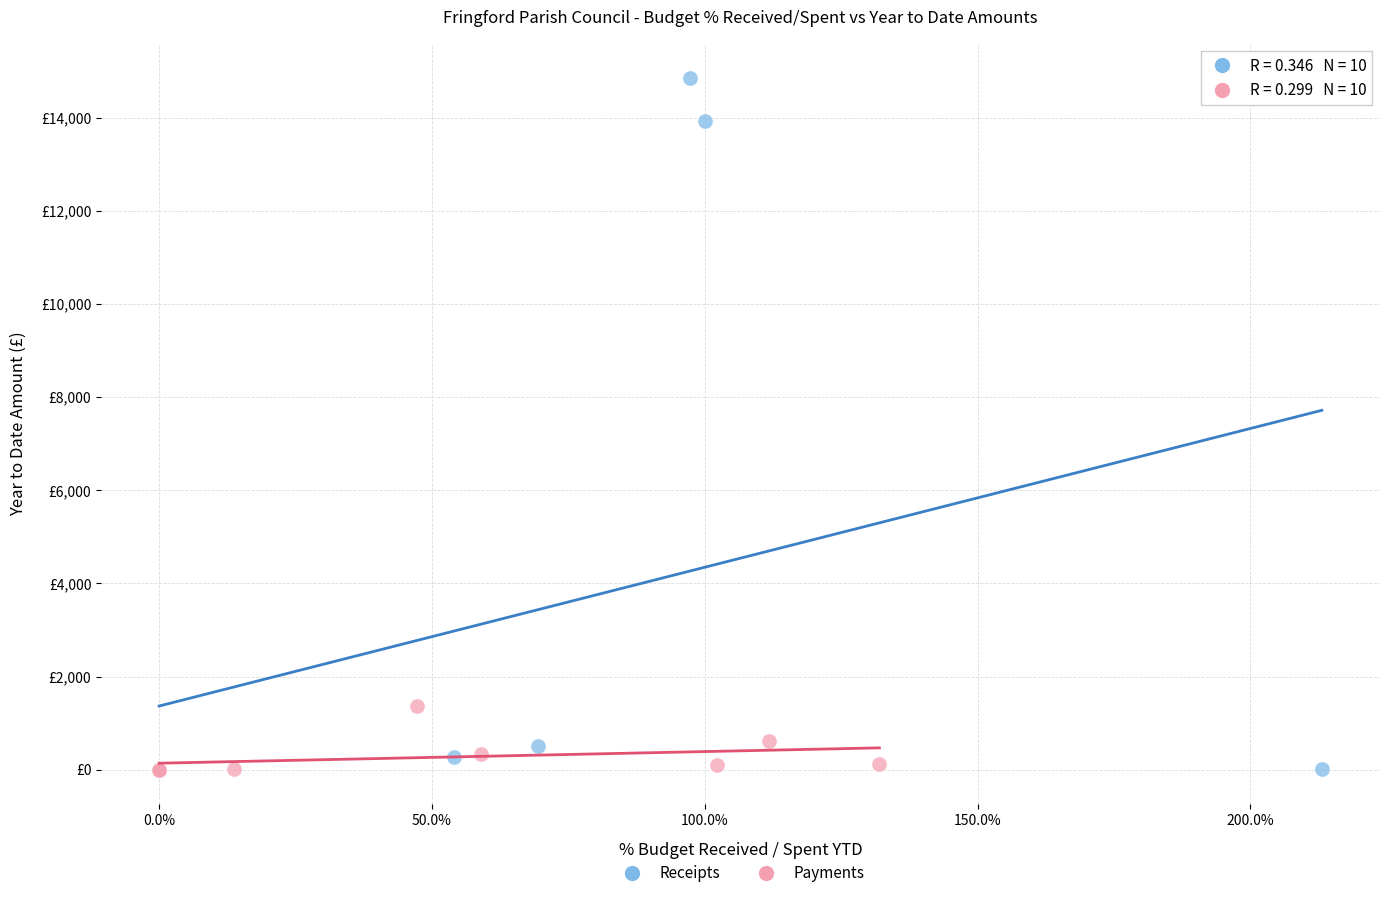

What are all the series names shown in the legend?

Receipts, Payments